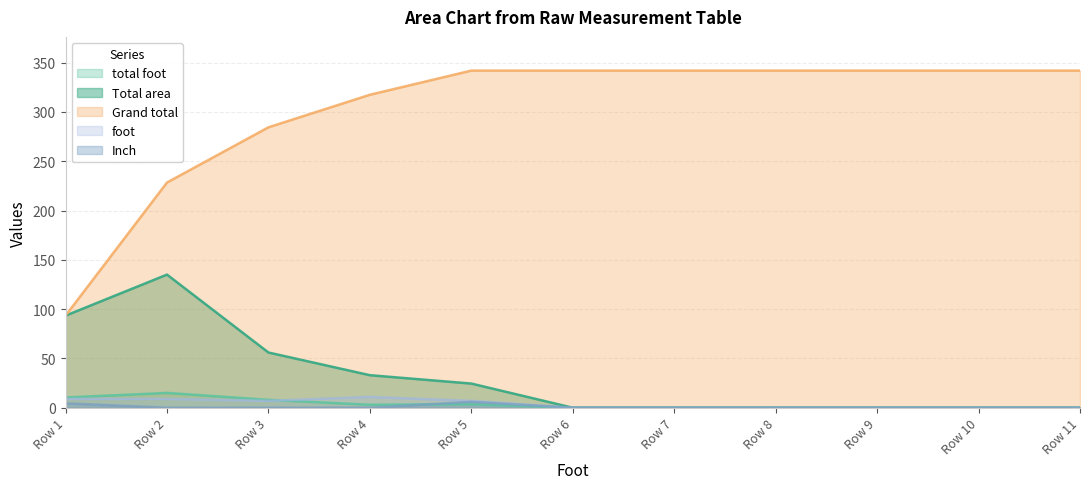

How many lines are shown in the chart?

5